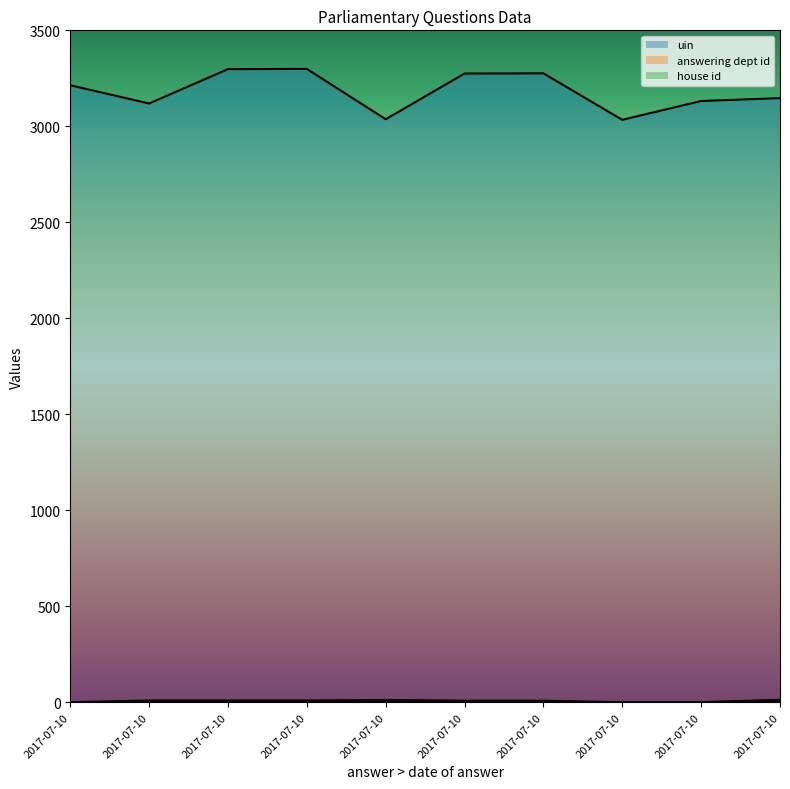

Is it true that uin equals 5224 at 2017-07-10?

False